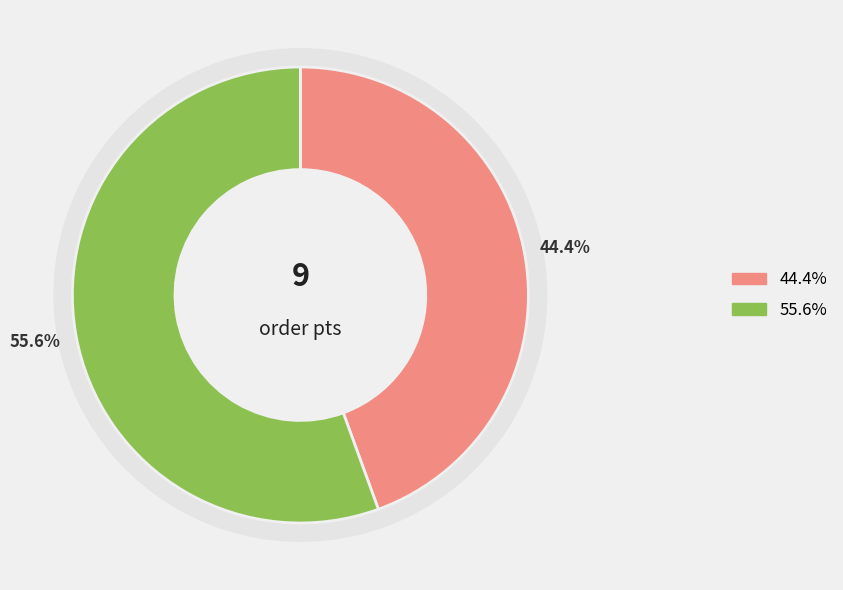

To the nearest percent, what percentage of the pie is Forster, Tomková, Nagyová, Garčárová?

56%